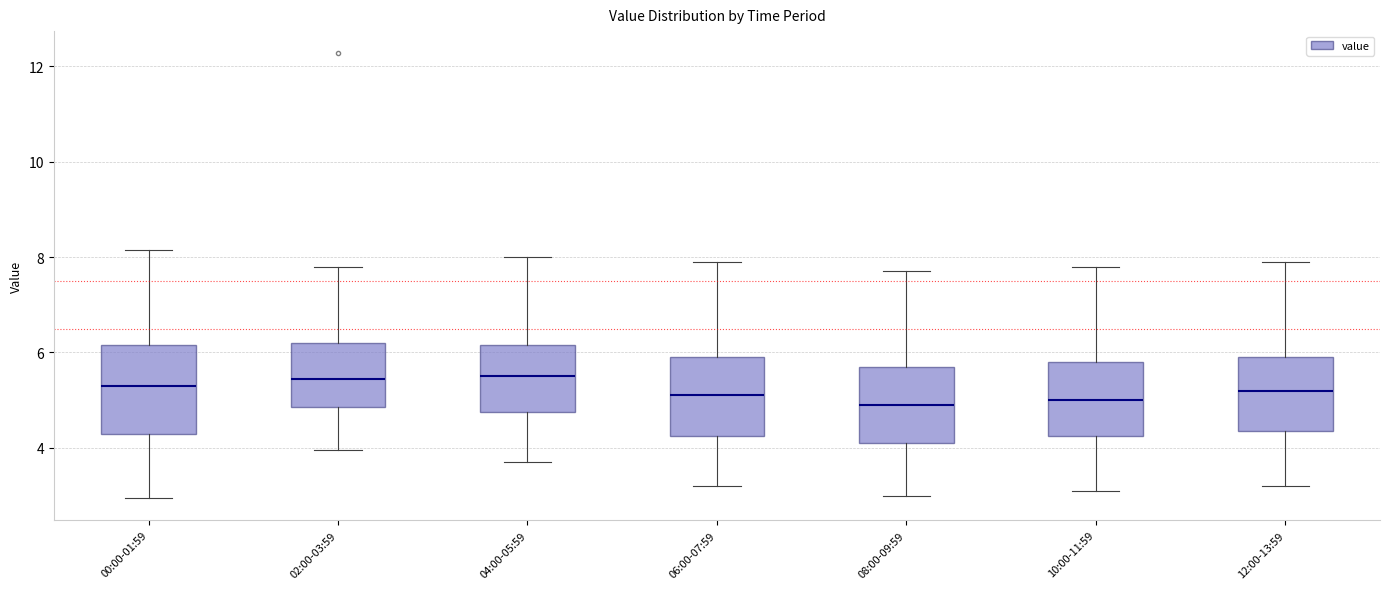

Reading left to right, transcribe this box plot: for each box, give where its median line is, the range the box spans, and where its two whiskers end, as read against the y-axis. The values are not printed on the chart, so give them approximately, as read against the axis.

00:00-01:59: median 5.4, box 4.4 to 6.2, whiskers 3.0 to 8.2
02:00-03:59: median 5.4, box 4.8 to 6.2, whiskers 4.0 to 7.8
04:00-05:59: median 5.6, box 4.8 to 6.2, whiskers 3.8 to 8.0
06:00-07:59: median 5.2, box 4.2 to 6.0, whiskers 3.2 to 8.0
08:00-09:59: median 5.0, box 4.2 to 5.8, whiskers 3.0 to 7.8
10:00-11:59: median 5.0, box 4.2 to 5.8, whiskers 3.2 to 7.8
12:00-13:59: median 5.2, box 4.4 to 6.0, whiskers 3.2 to 8.0